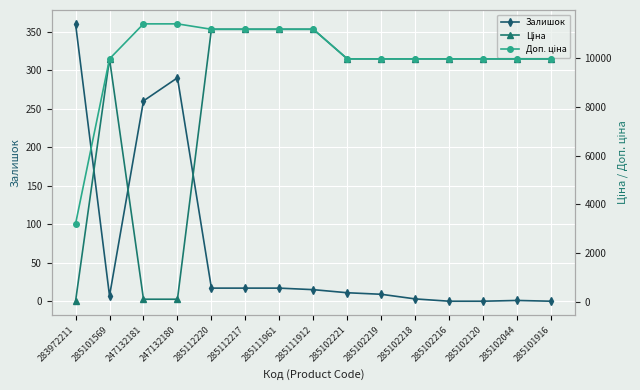

Where is the first local maximum for Залишок?

247132180